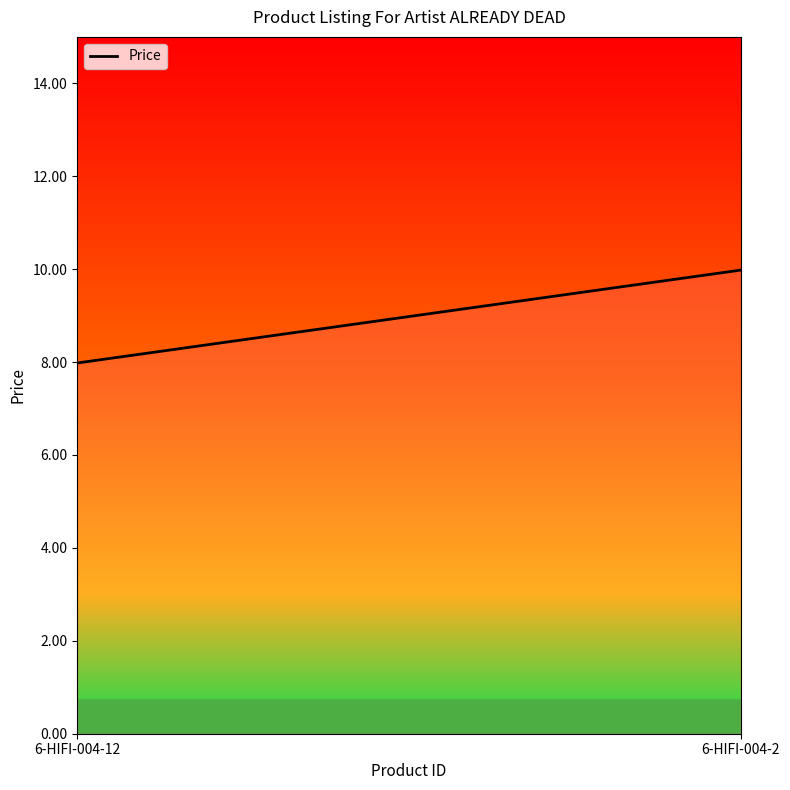

What is the maximum value shown in the chart?

10.0